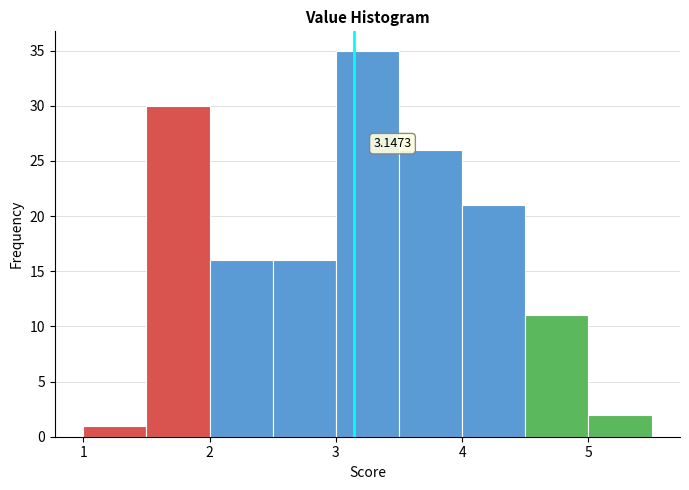

Which range on the x-axis has the tallest bar?

3.0 to 3.5